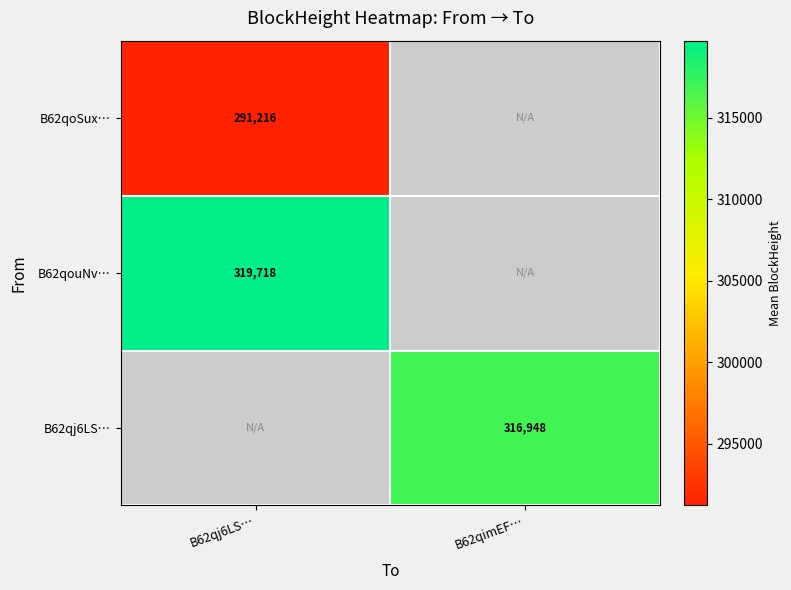

True or false: B62qoSux… has a value of 291216 at B62qj6LS….

True